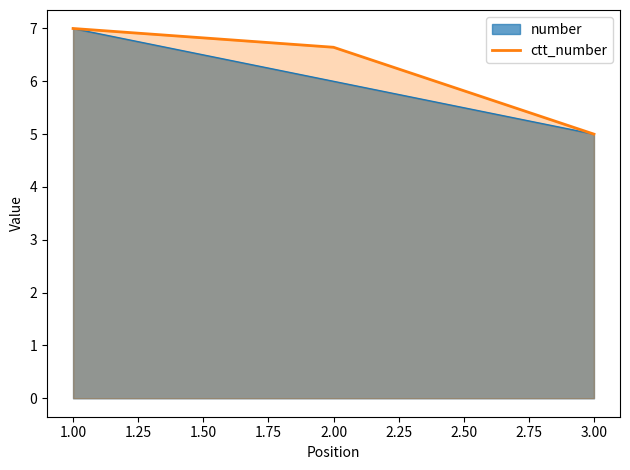

What is the minimum value shown in the chart?

5.0